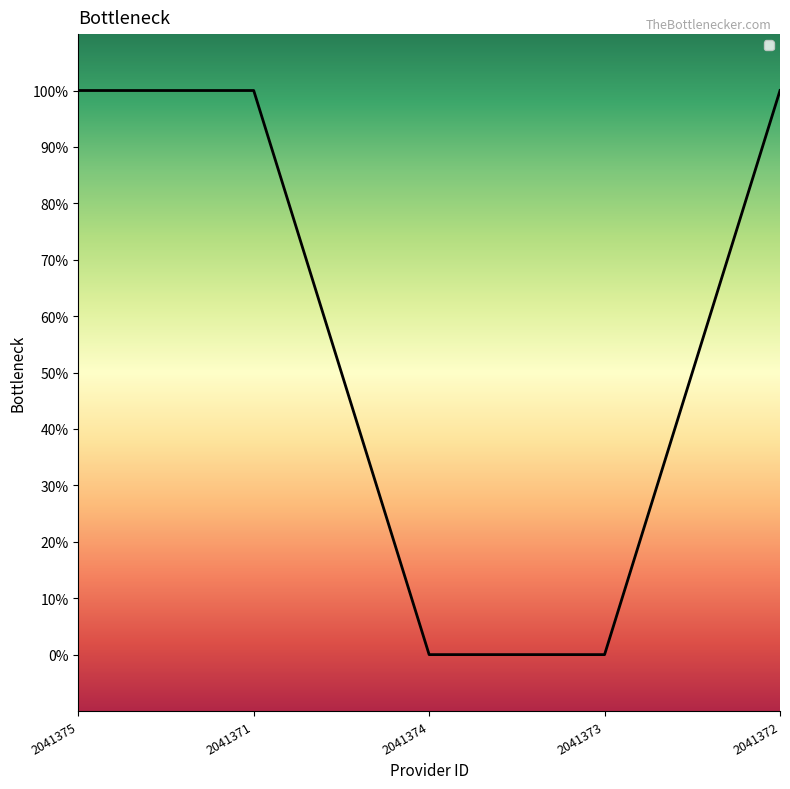

List the labels in order of value, smallest first.

2041374, 2041373, 2041375, 2041371, 2041372